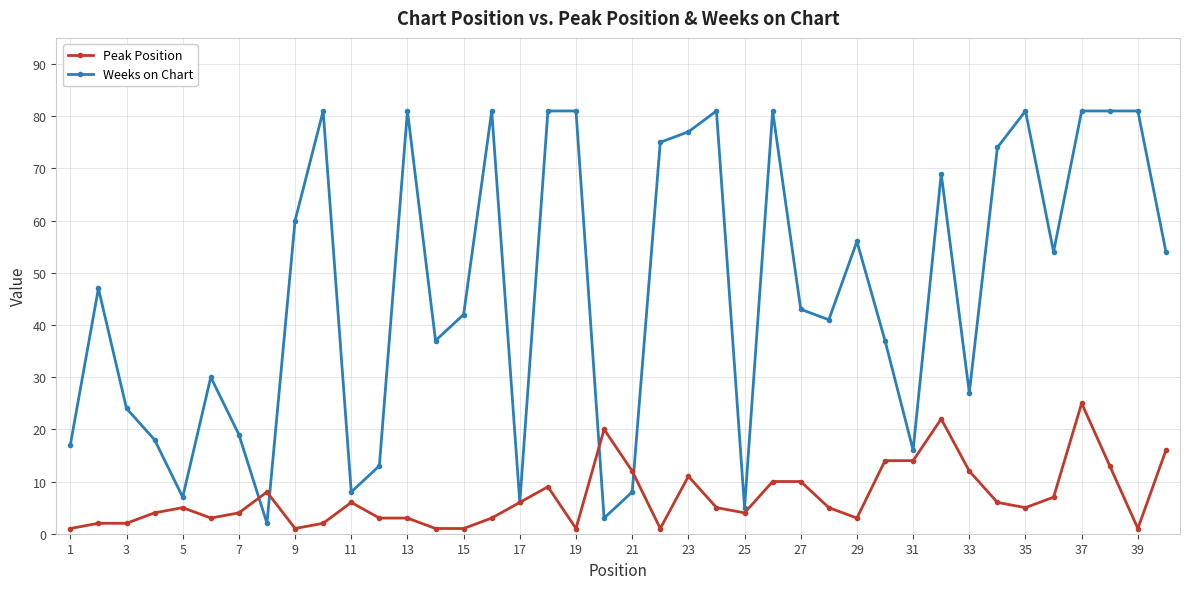

Which series has the largest range (max minus min)?

Weeks on Chart